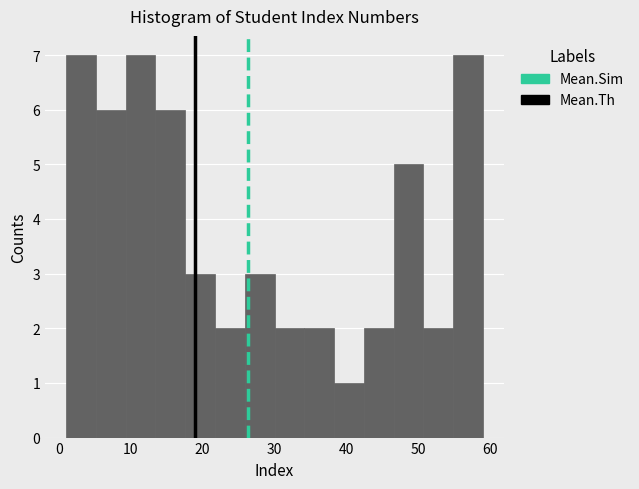

Reading left to right, transcribe this chart: for each bar, give the range it covers on the x-axis and its height. Neither the bar edges nor the heights are printed on the chart, so give them approximately, as read against the axes.

1 to 5: 7
5 to 9: 6
9 to 13: 7
13 to 18: 6
18 to 22: 3
22 to 26: 2
26 to 30: 3
30 to 34: 2
34 to 38: 2
38 to 42: 1
42 to 47: 2
47 to 51: 5
51 to 55: 2
55 to 59: 7